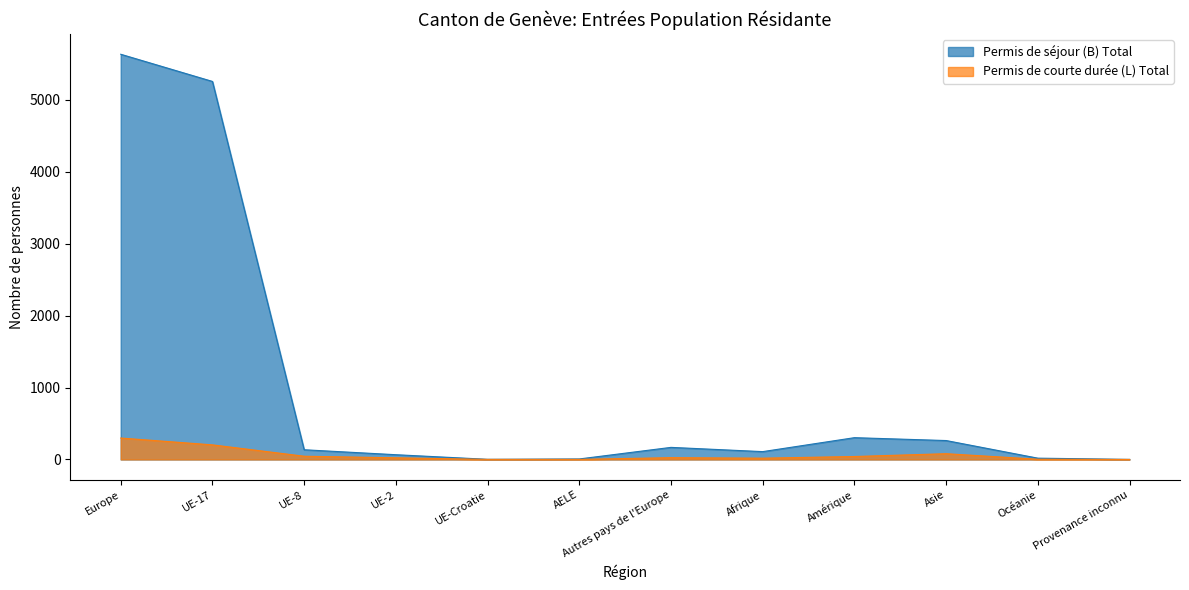

True or false: Permis de séjour (B) Total and Permis de courte durée (L) Total cross at least once.

False